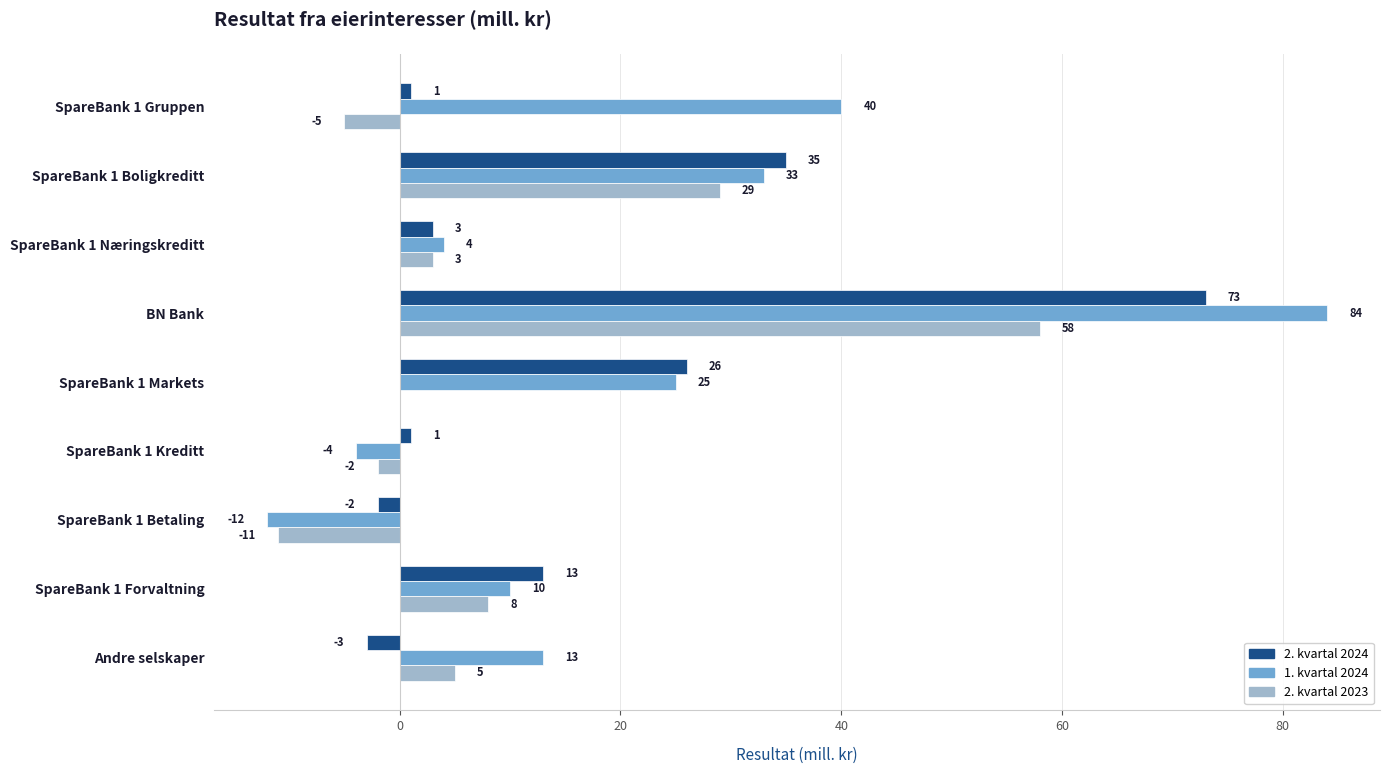

What is the sum of all 2. kvartal 2024 values?

147